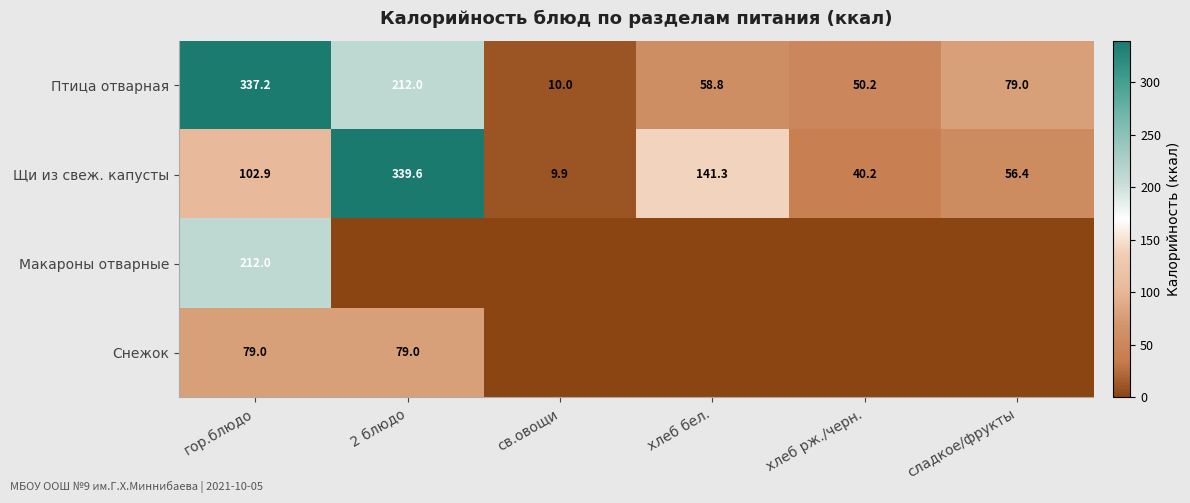

What is the maximum value shown in the chart?

339.6